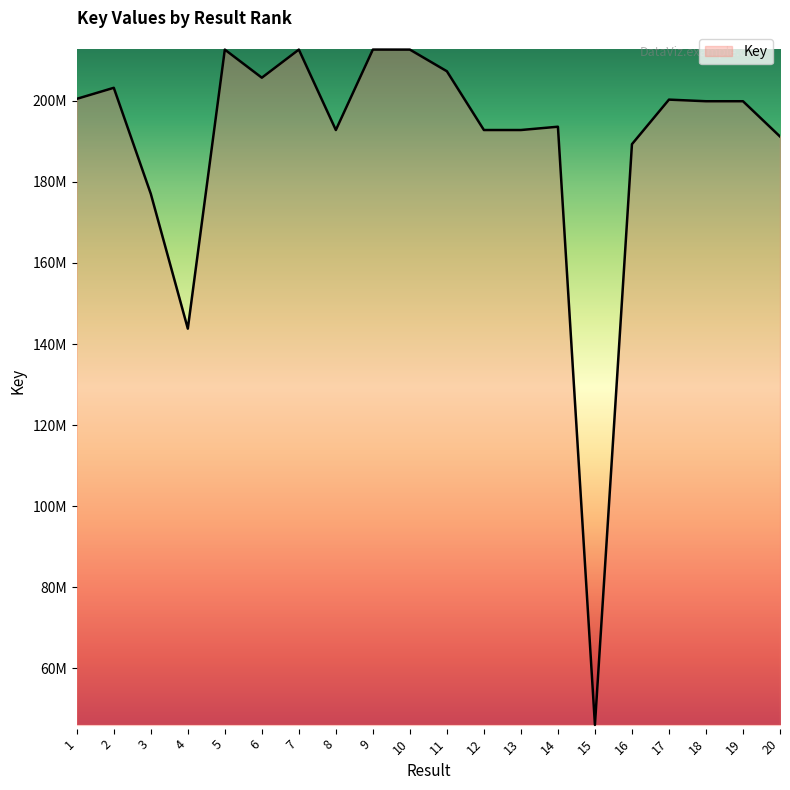

Does the chart display data point markers on the line(s)?

No